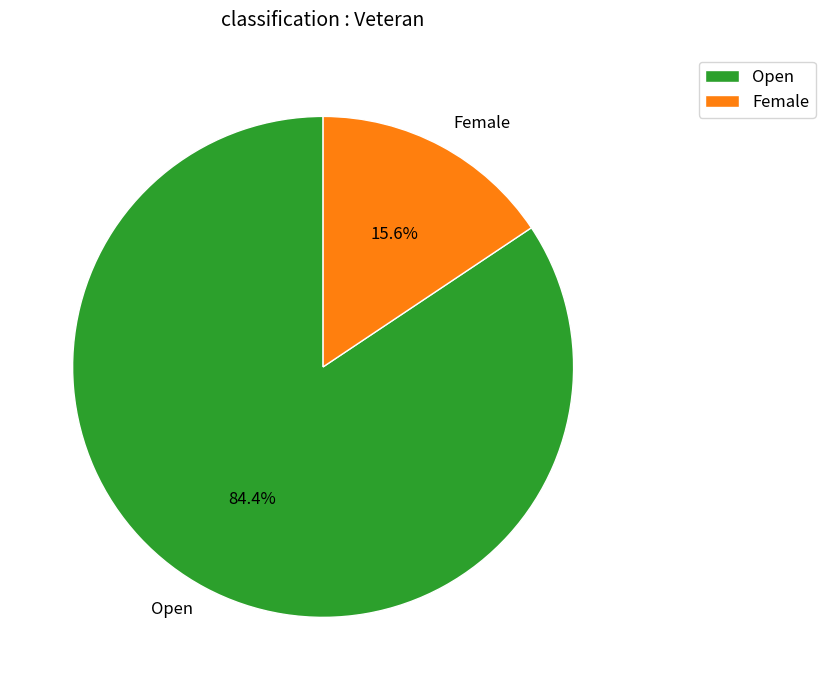

Which category accounts for the majority?

Open